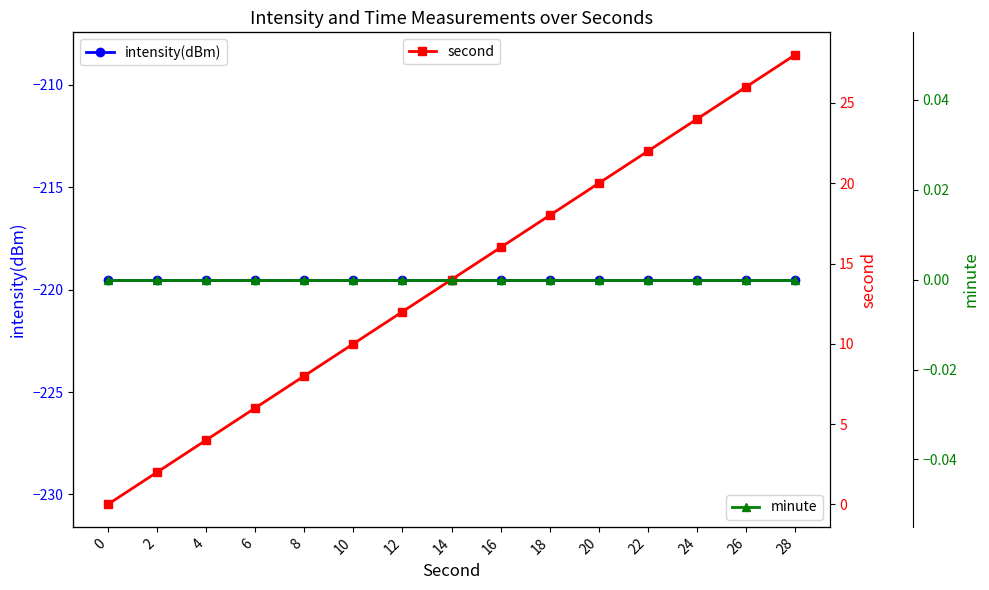

True or false: minute has more than 1 interior local peaks.

False